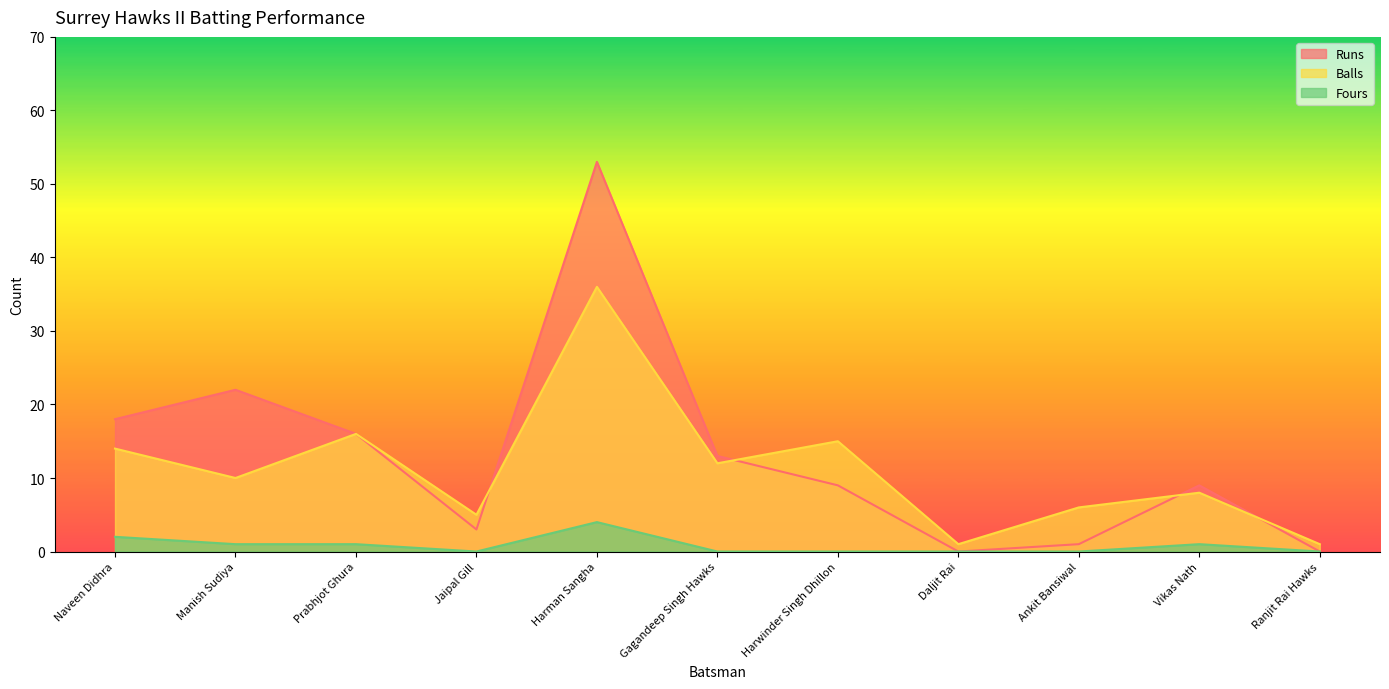

What is the minimum value for Balls?

1